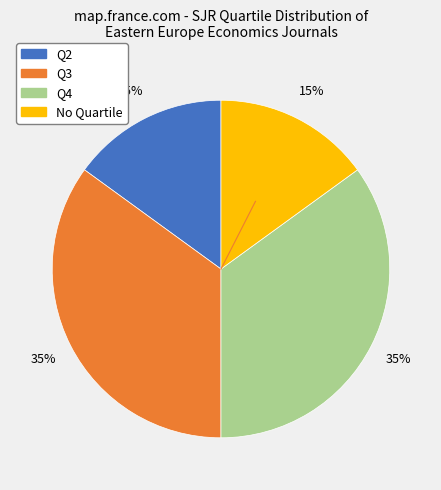

To the nearest percent, what is the average slice percentage?

25%